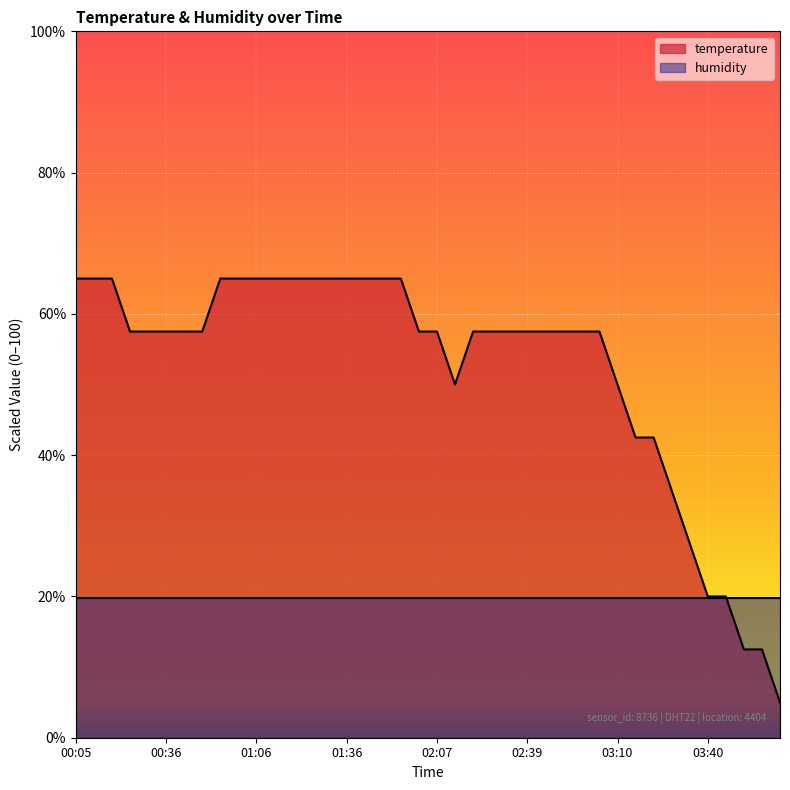

What is the sum of the values at 03:03 and 00:29?

115.0